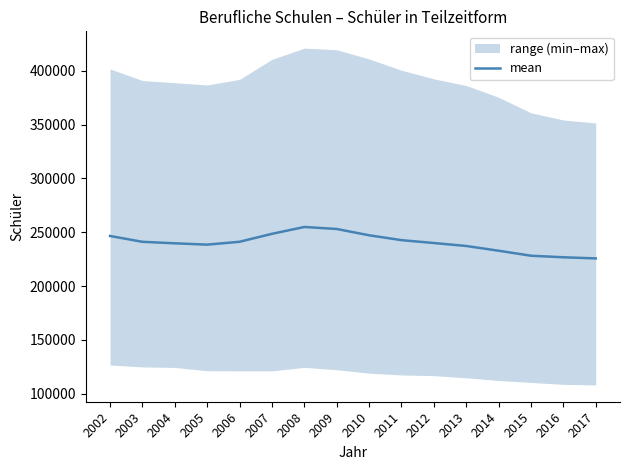

What is the difference between the values at 2007 and 2015?

20332.2